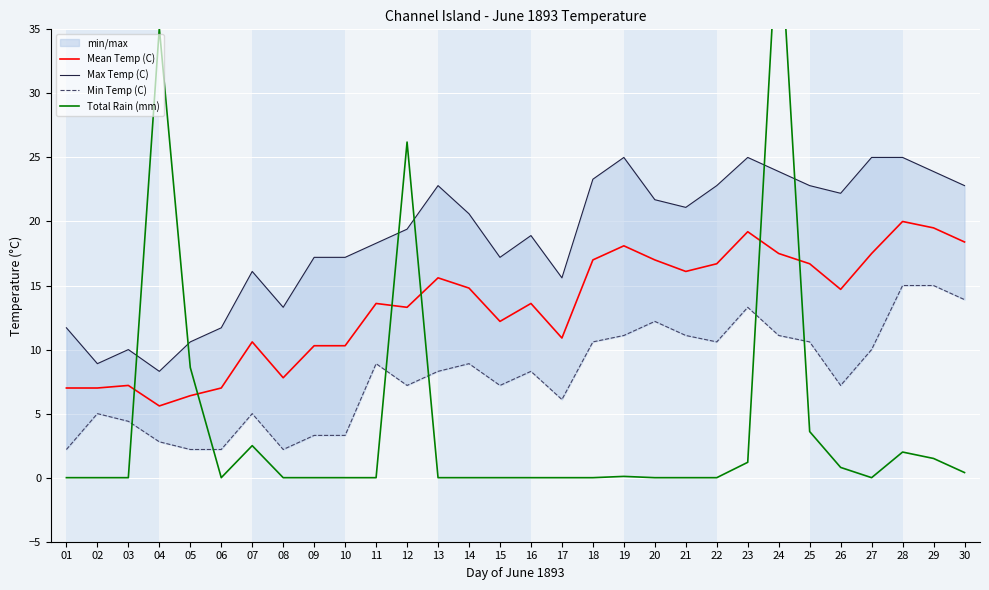

Is the value of Total Rain (mm) at 29 greater than the value of Min Temp (C) at 13?

No